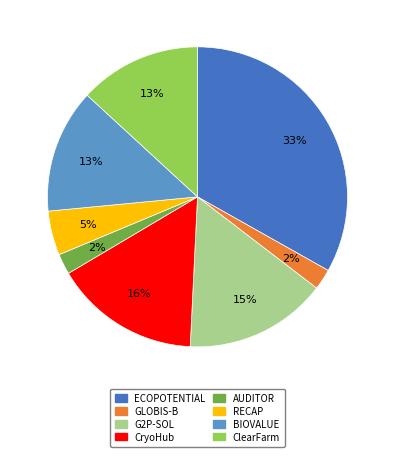

Does ClearFarm account for over 50% of the chart?

No